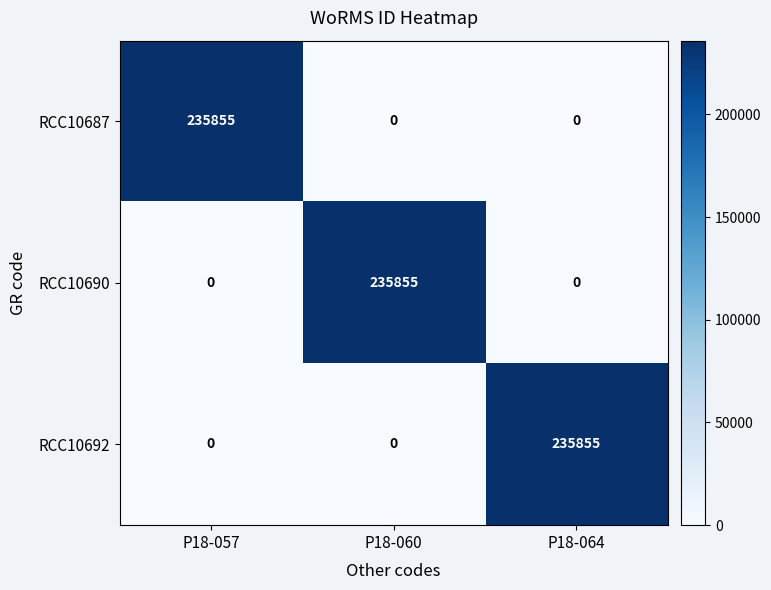

Reading left to right, list all the values displayed in this chart.

RCC10687: P18-057=235855	P18-060=0	P18-064=0
RCC10690: P18-057=0	P18-060=235855	P18-064=0
RCC10692: P18-057=0	P18-060=0	P18-064=235855